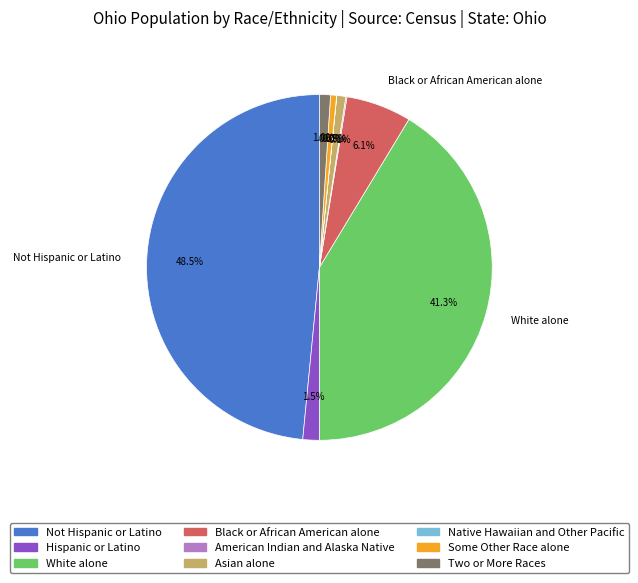

Does Black or African American alone account for over 50% of the chart?

No